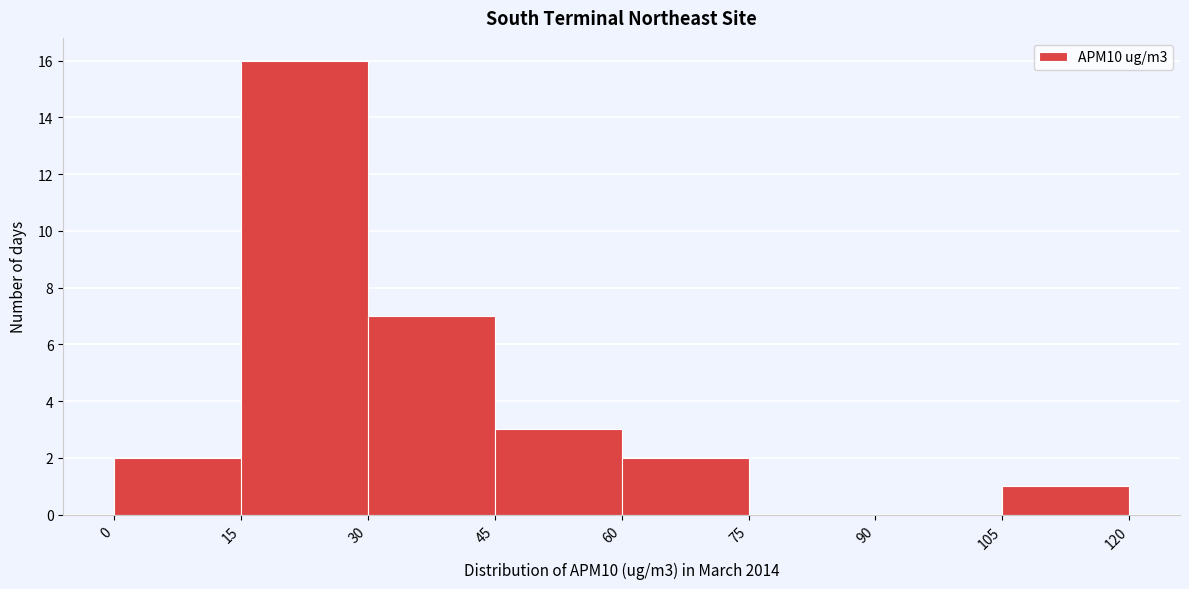

What is the height of the bar covering 30 to 45 on the x-axis? The values are not printed on the chart, so give them approximately, as read against the axis.

7